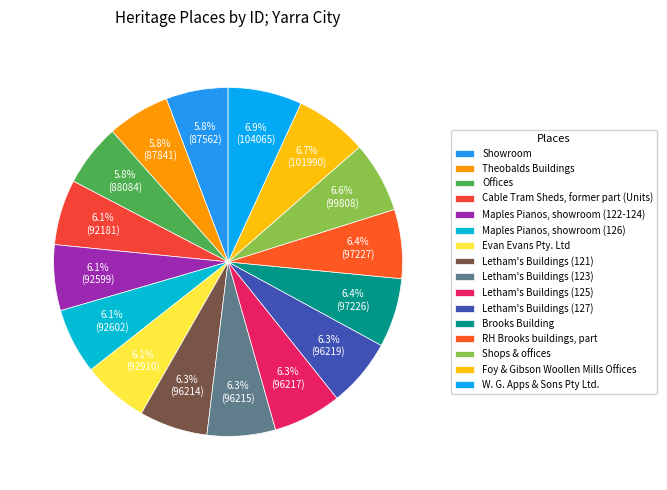

How many slices are in this pie chart?

16